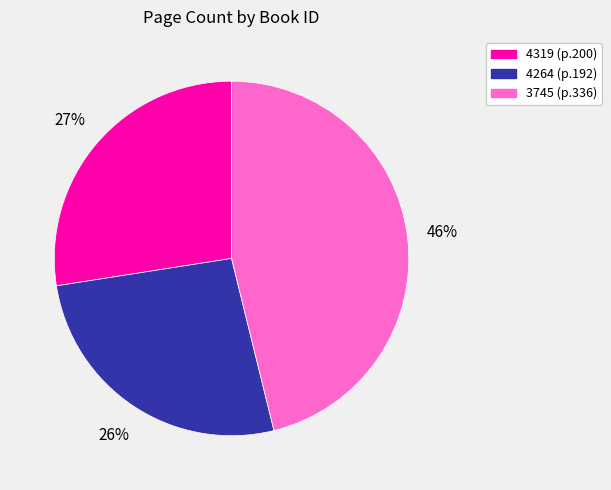

Is there a majority slice in this chart?

No